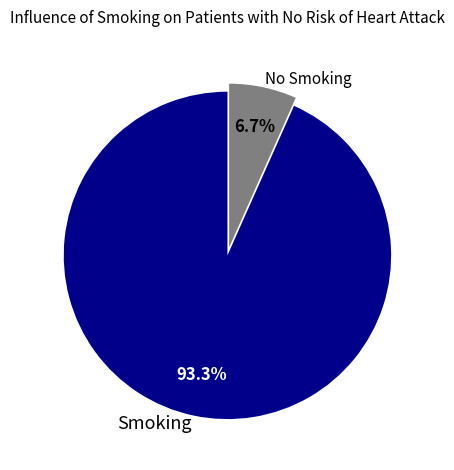

Which has a higher value, Smoking or No Smoking?

Smoking